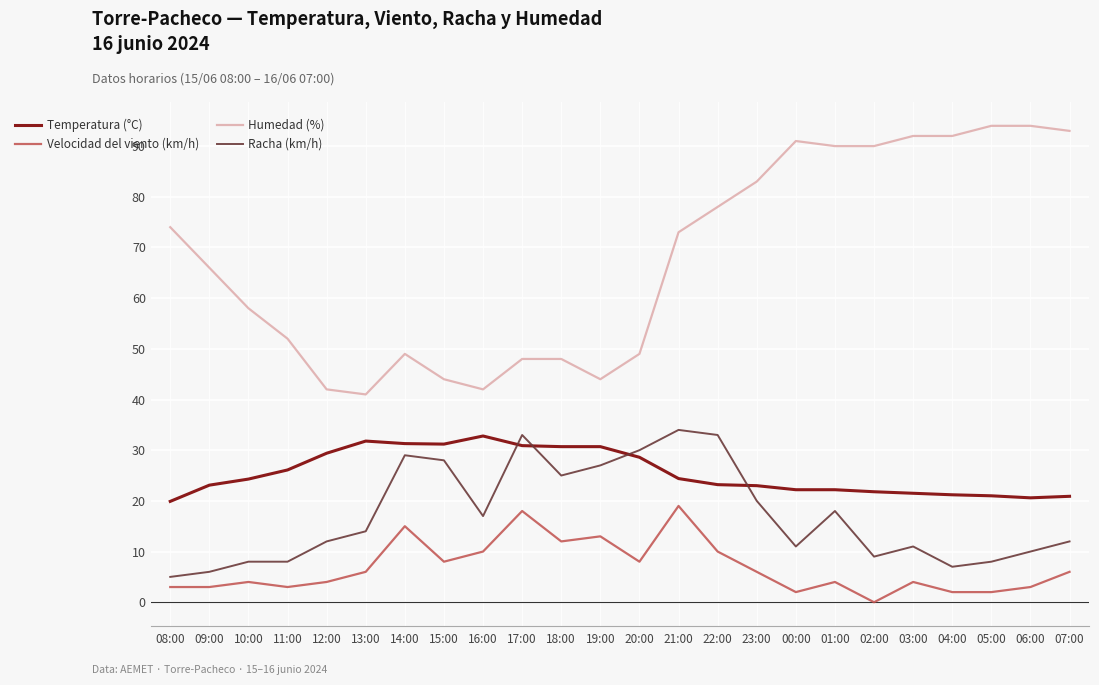

The value of Temperatura (°C) at 03:00 is 8.4. True or false?

False